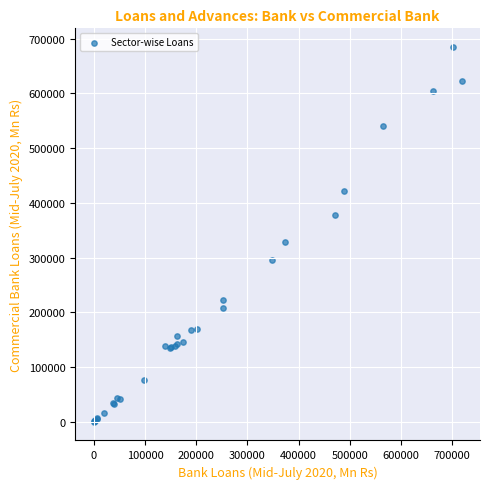

What Y value in the scatter plot is closest to 342269?

327553.1